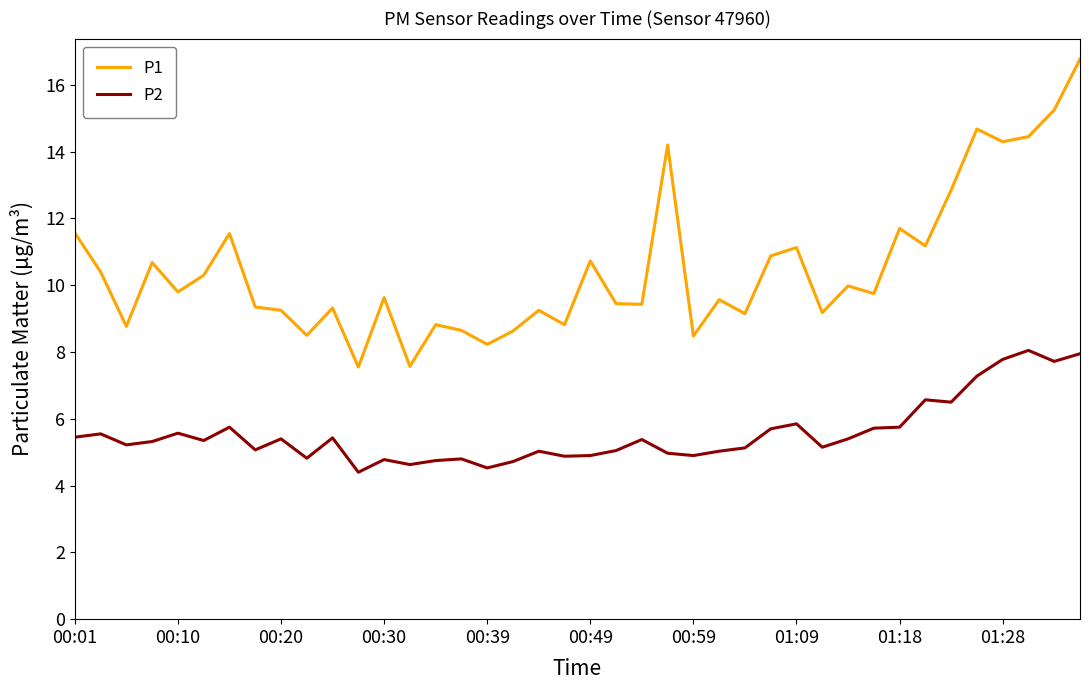

What is the lowest value of the P2 series?

4.4